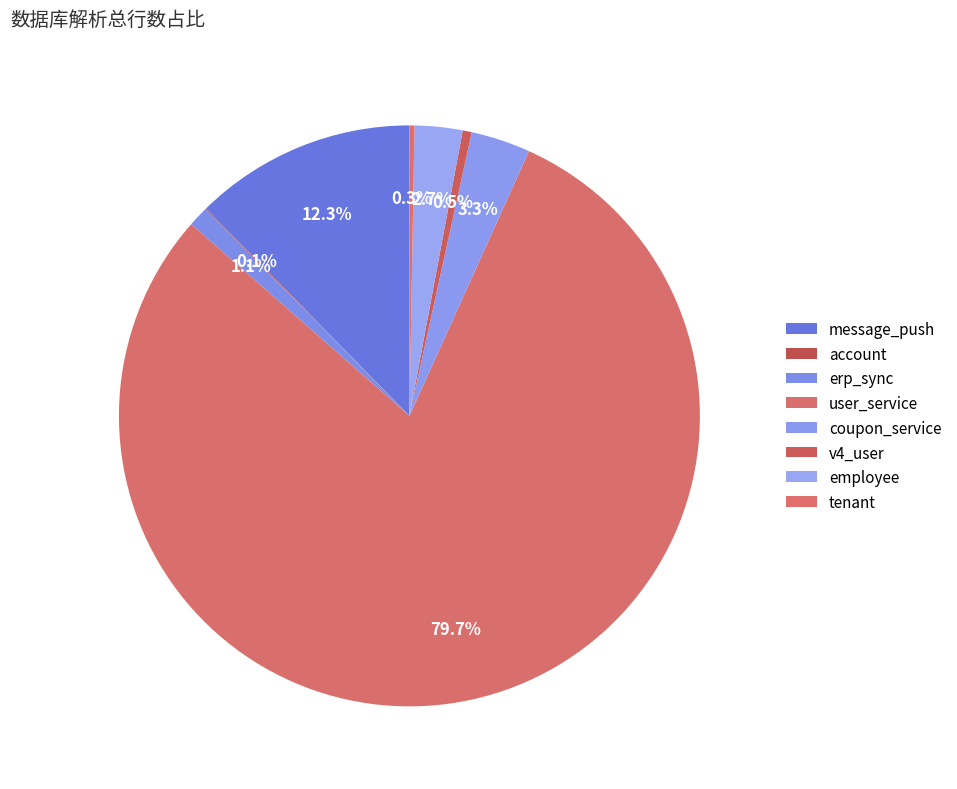

How many slices are in this pie chart?

8